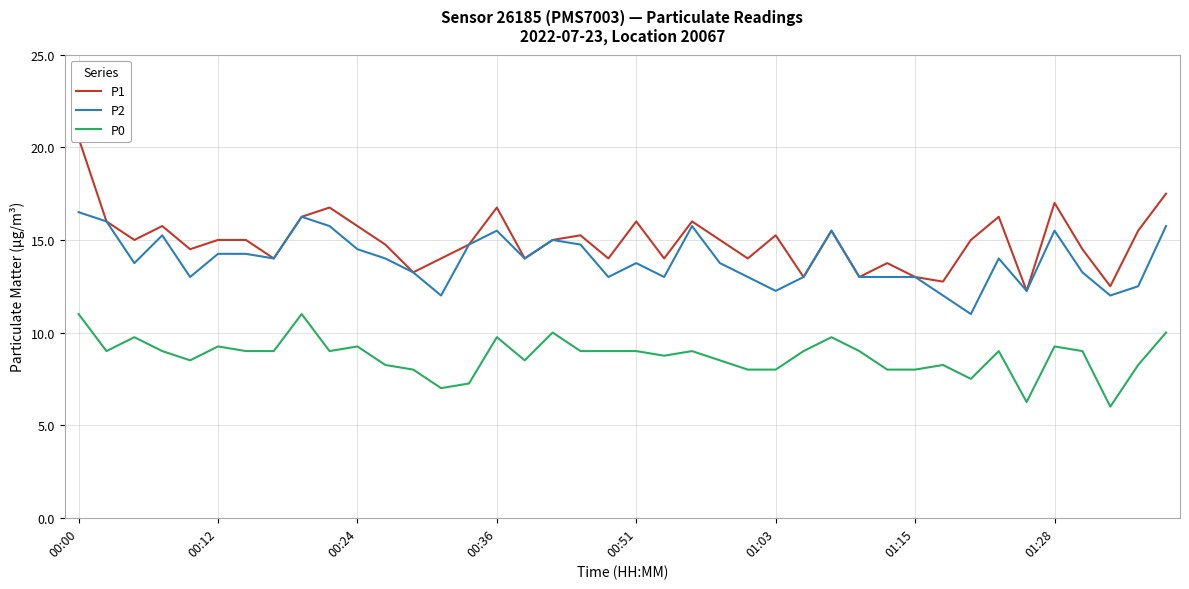

True or false: P1 has more than 0 points higher than both neighbors.

True